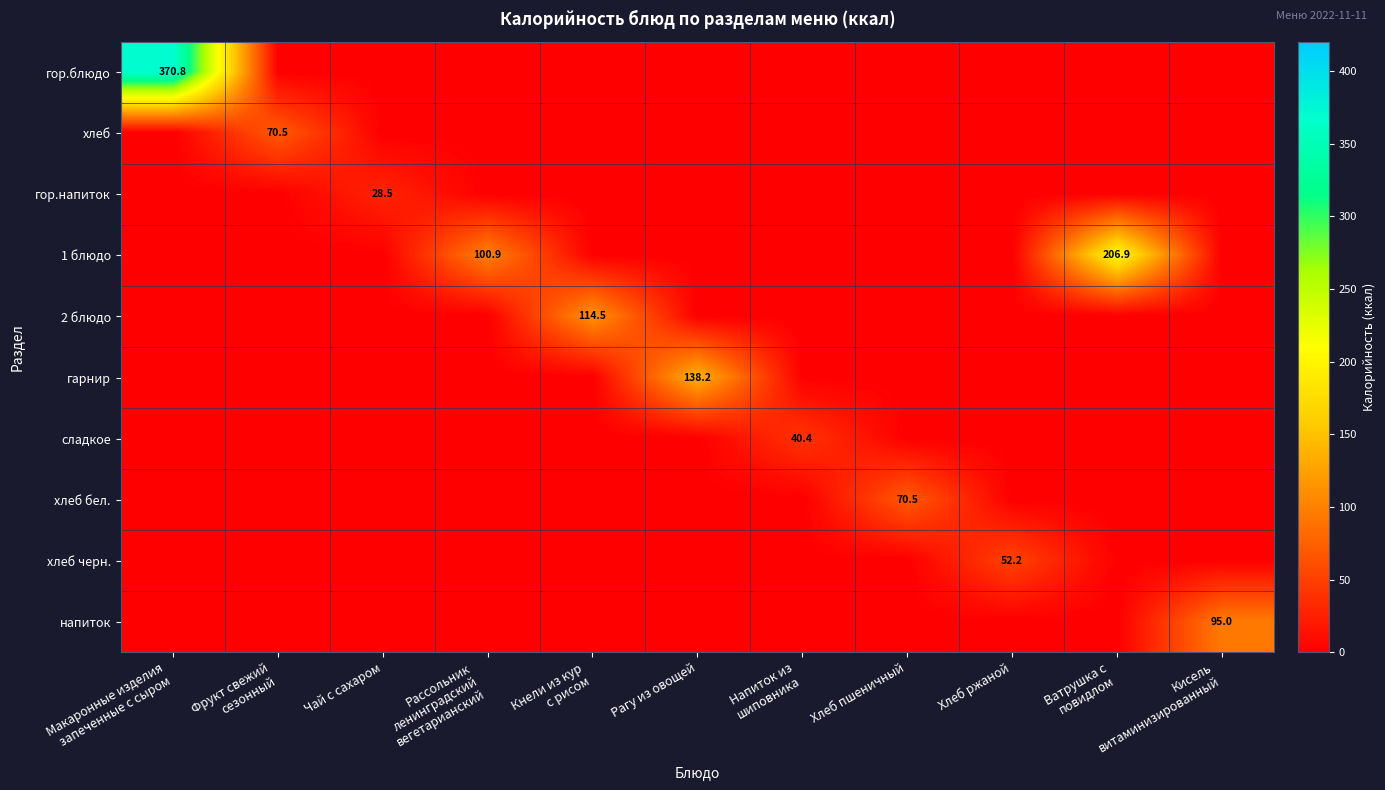

The гарнир series shows 223.8 at Рагу из овощей. True or false?

False